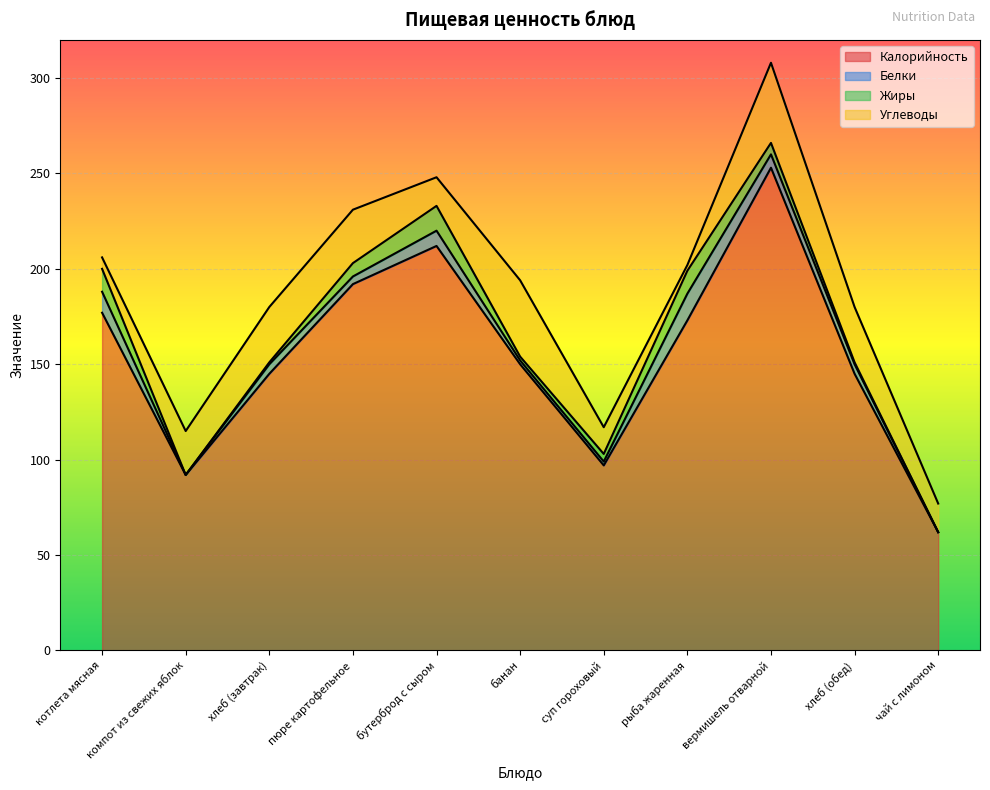

What is the highest value of the Углеводы series?

42